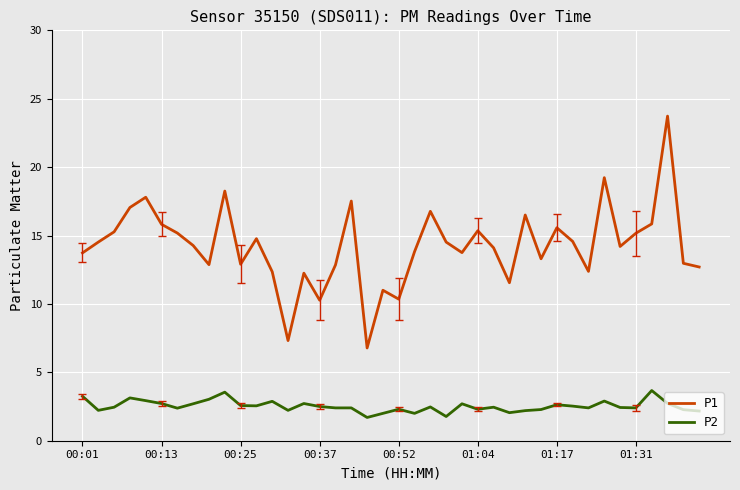

How many lines are shown in the chart?

2